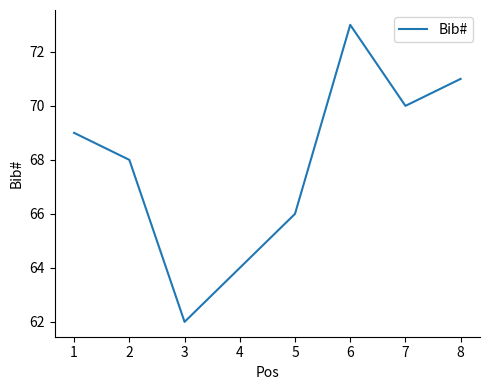

List the labels in order of value, smallest first.

3, 4, 5, 2, 1, 7, 8, 6